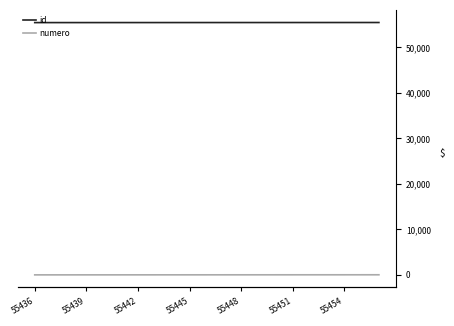

Reading left to right, transcribe all the data shown in this chart.

id: 55436	55437	55438	55439	55440	55441	55442	55443	55444	55445	55446	55447	55448	55449	55450	55451	55452	55453	55454	55455	55456
numero: 1	2	3	4	5	6	7	8	9	10	11	12	13	14	15	16	17	18	19	20	21